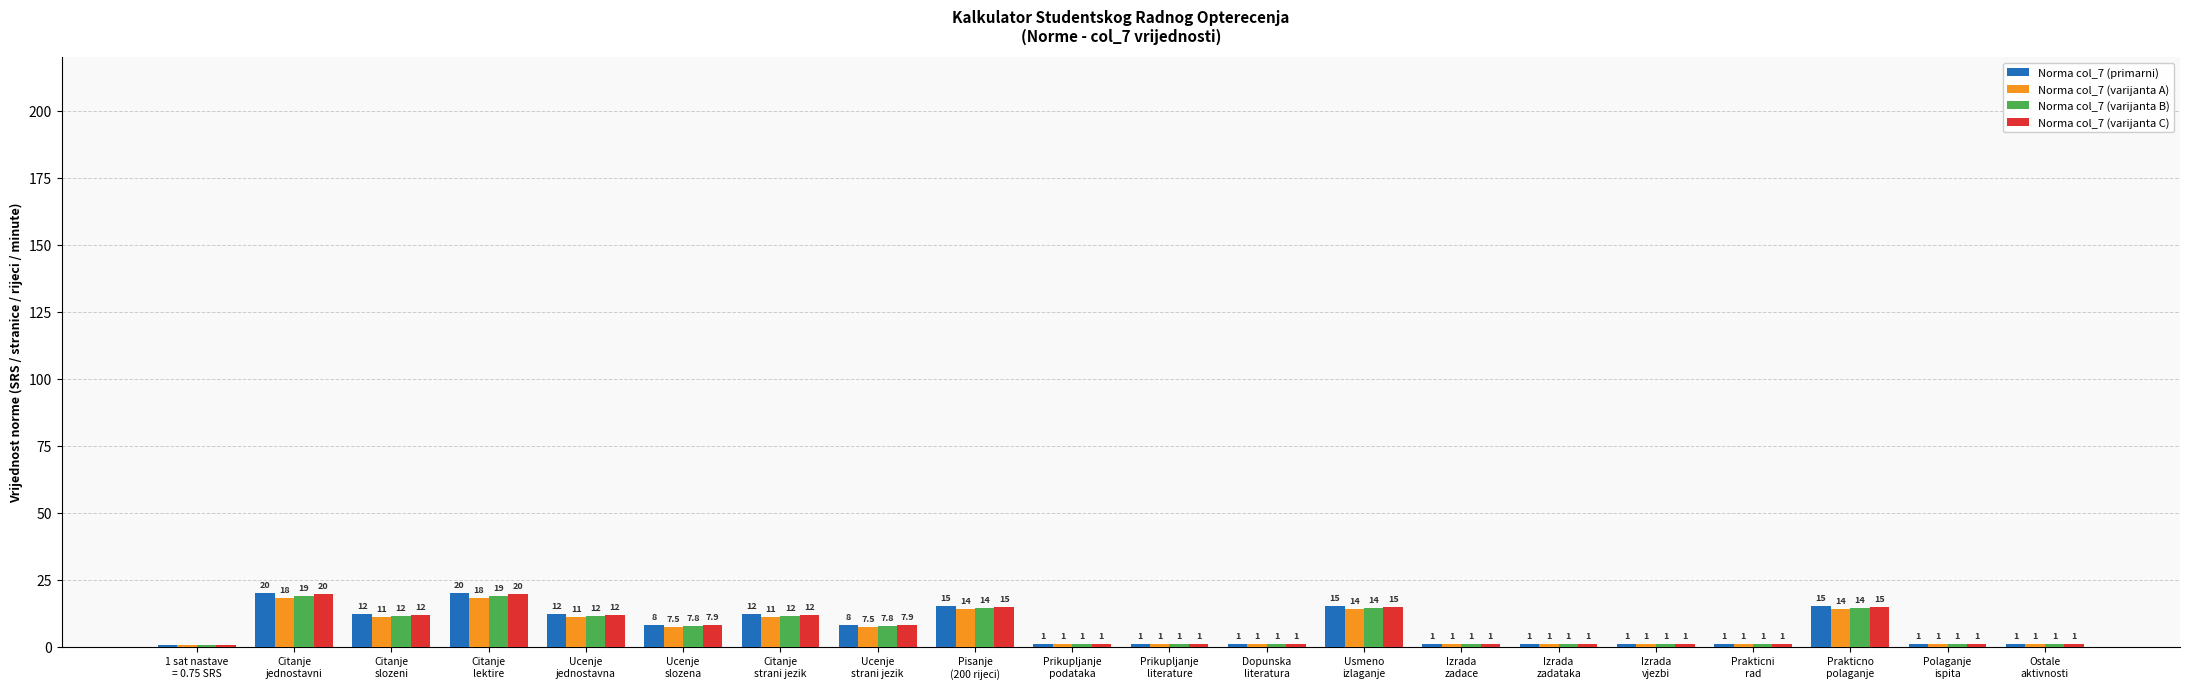

The Norma col_7 (varijanta B) series shows 14.5 at Pisanje
(200 rijeci). True or false?

True